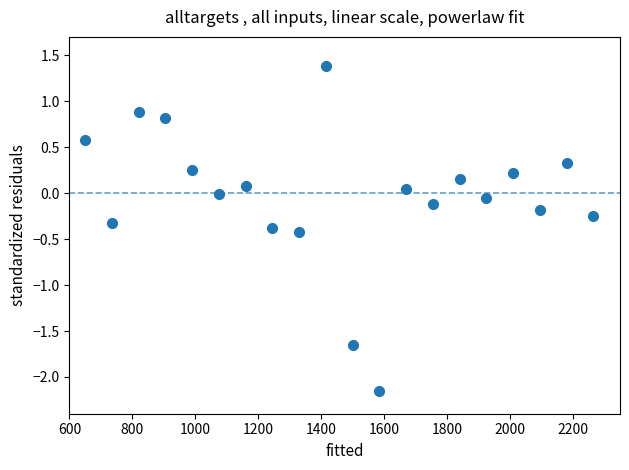

What is the range of X values (max minus min)?

1615.0